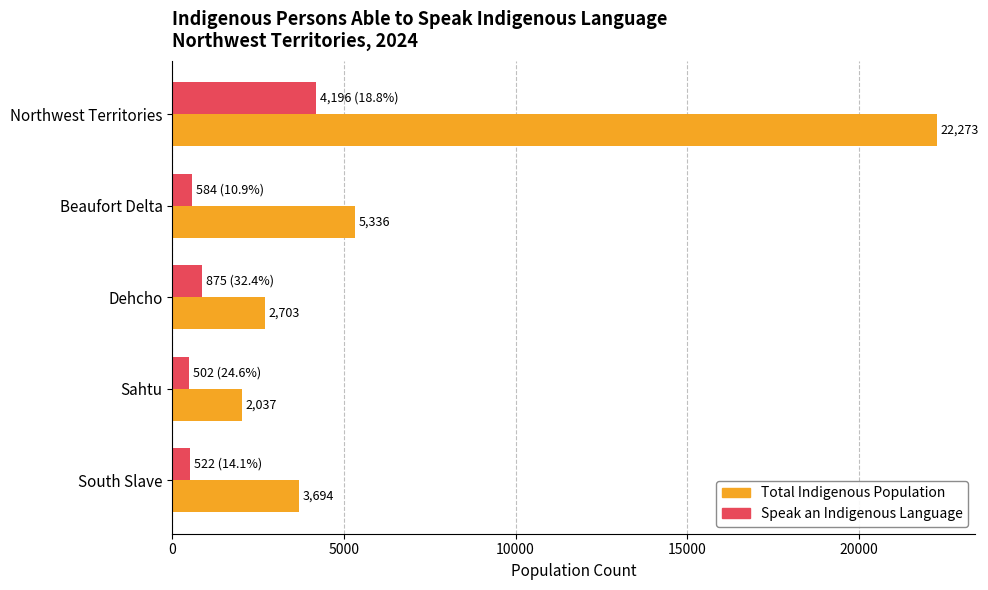

Which series has the largest range (max minus min)?

Total Indigenous Population